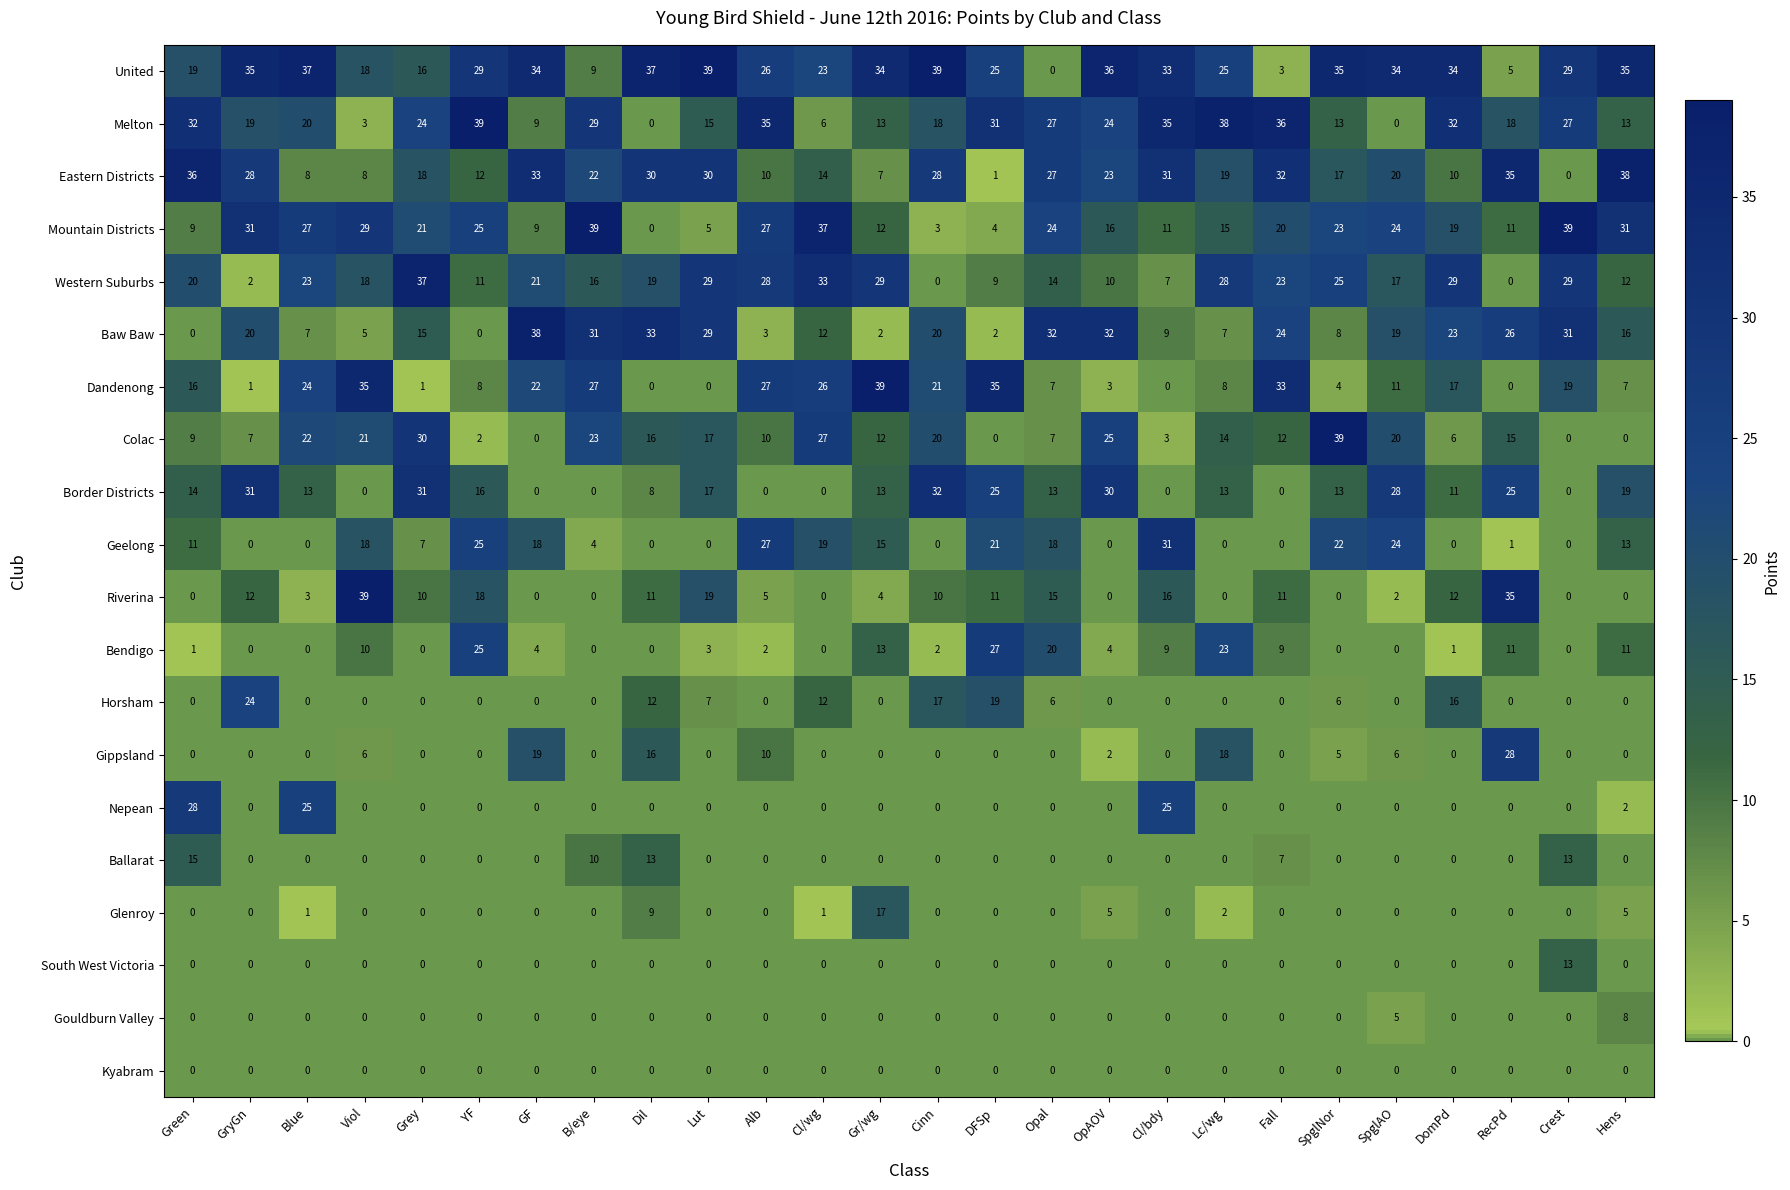

What is the difference between the maximum and second lowest values in the Border Districts series?

32